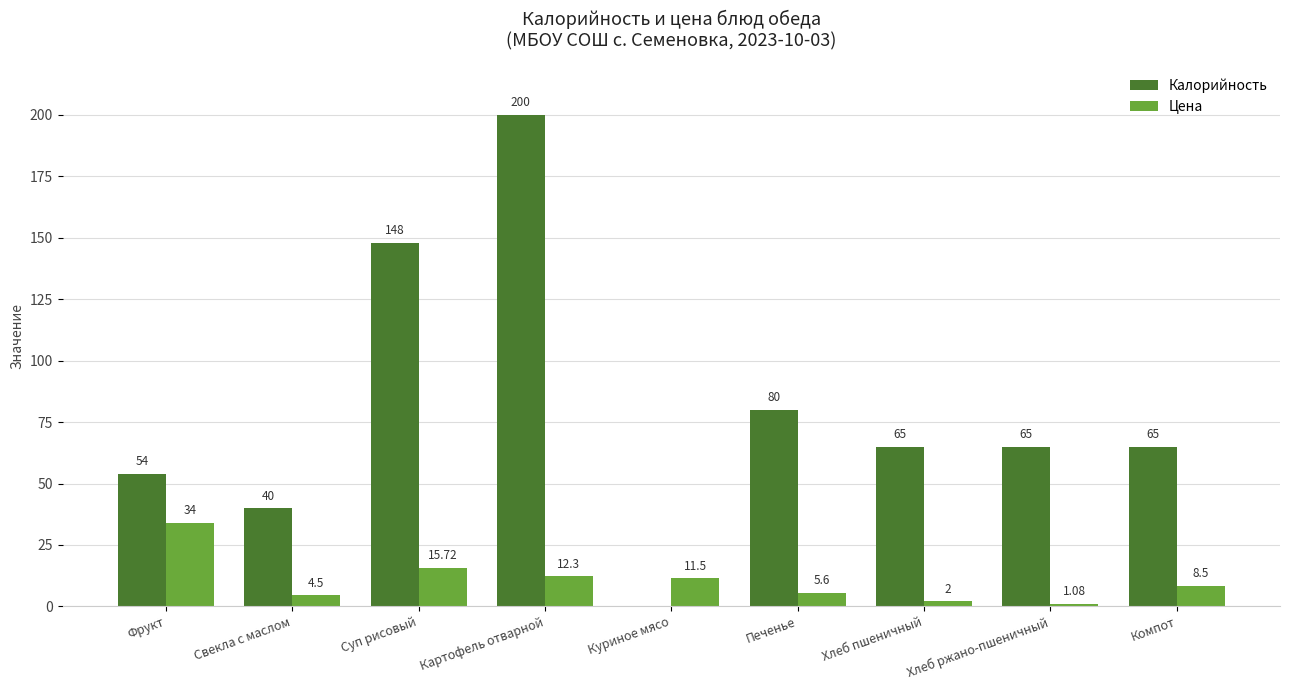

What are all the series names shown in the legend?

Калорийность, Цена